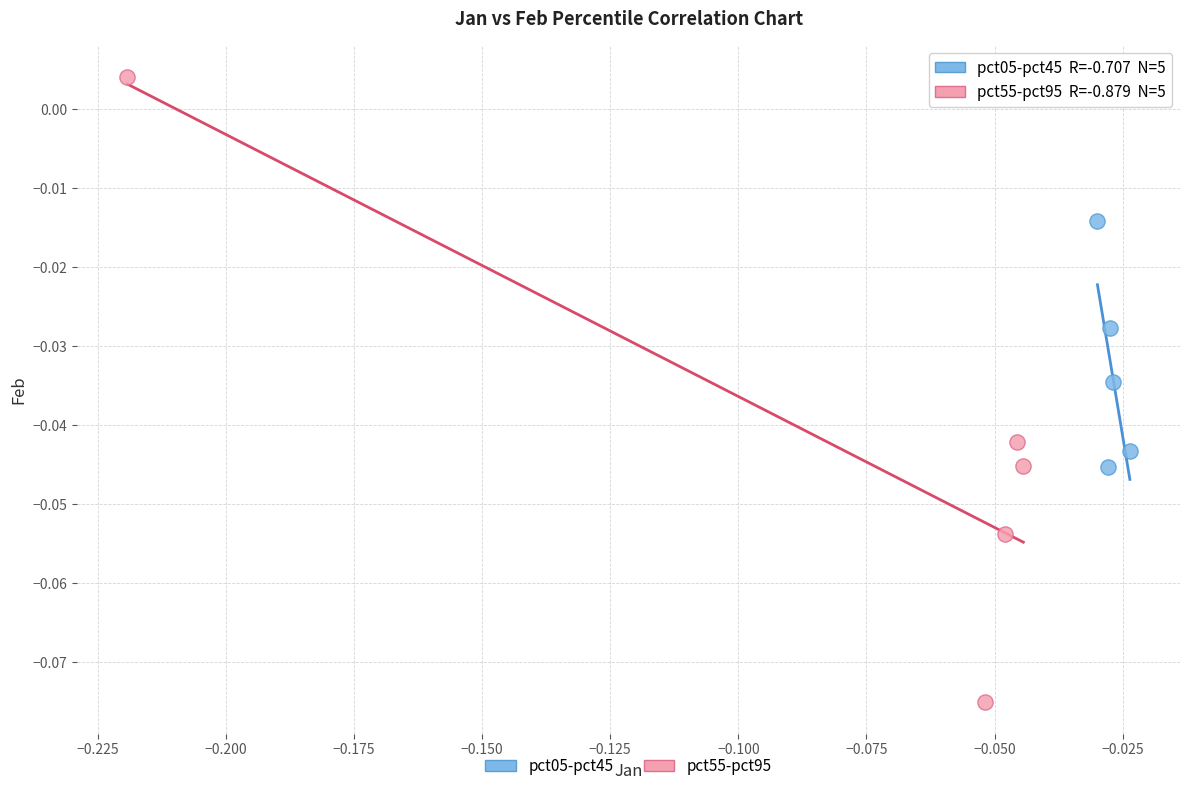

Which series reaches the minimum Y coordinate?

pct55-pct95